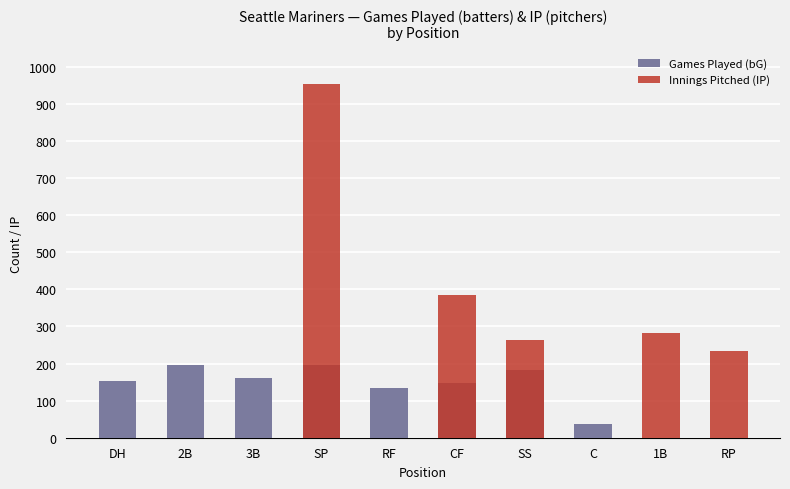

What is the sum of all Games Played (bG) values?

1207.0